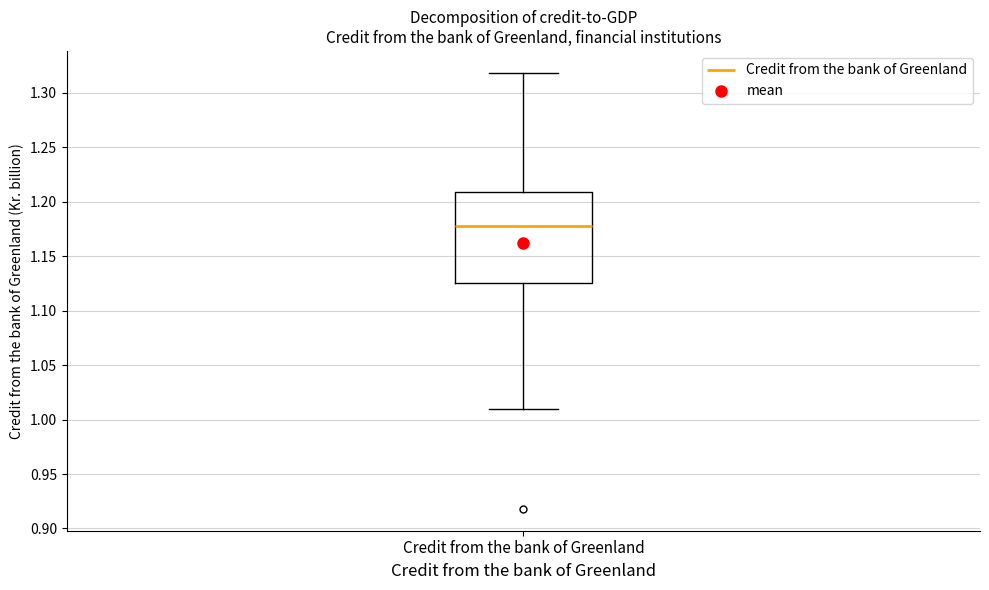

Transcribe this box plot: give where the median line is, the range the box spans, and where the two whiskers end, as read against the y-axis. The values are not printed on the chart, so give them approximately, as read against the axis.

median 1.180, box 1.125 to 1.210, whiskers 1.010 to 1.320